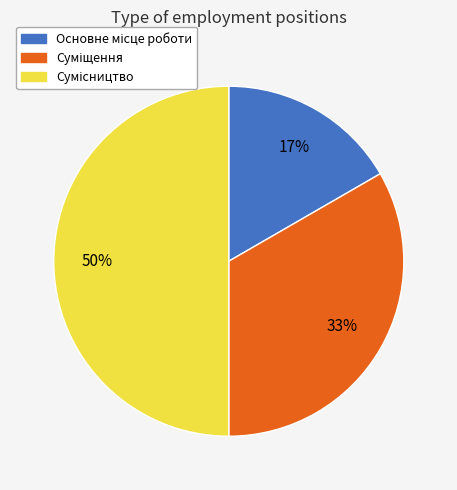

To the nearest percent, what is the difference between the largest and smallest slice percentages?

33%